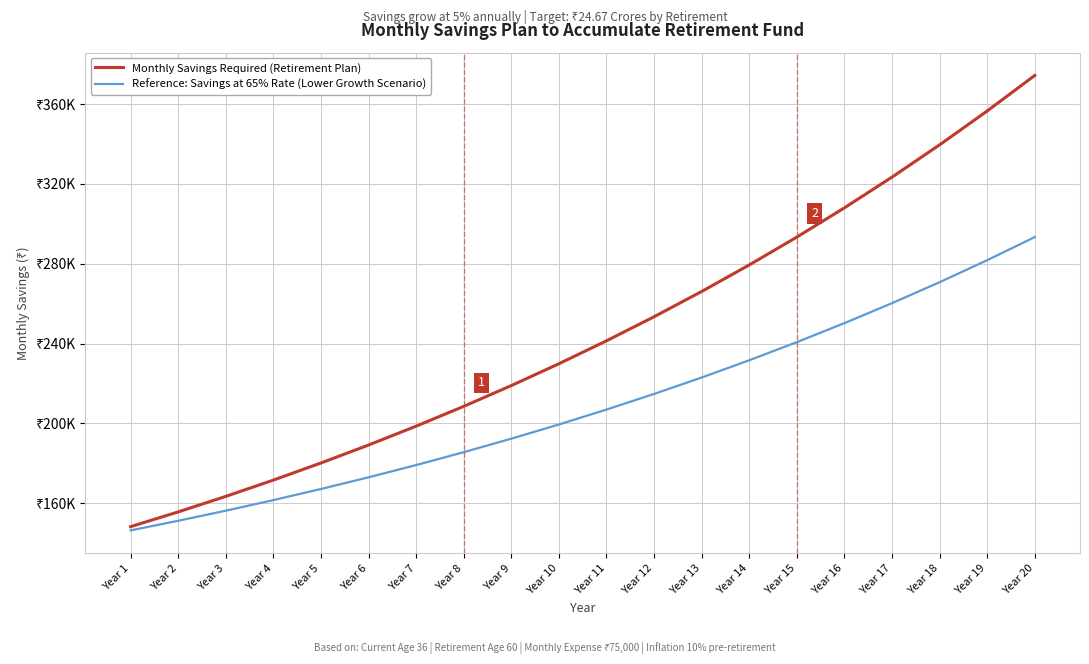

Reading left to right, list all the values displayed in this chart.

Monthly Savings Required (Retirement Plan): 148173.3	155582.0	163361.0	171529.1	180105.6	189110.8	198566.4	208494.7	218919.4	229865.4	241358.7	253426.6	266097.9	279402.8	293373.0	308041.6	323443.7	339615.9	356596.7	374426.5
Reference: Savings at 65% Rate (Lower Growth Scenario): 146312.6	151128.3	156184.7	161493.9	167068.6	172922.0	179068.1	185521.6	192297.6	199412.5	206883.1	214727.3	222963.7	231611.8	240692.4	250227.1	260238.4	270750.3	281787.8	293377.2